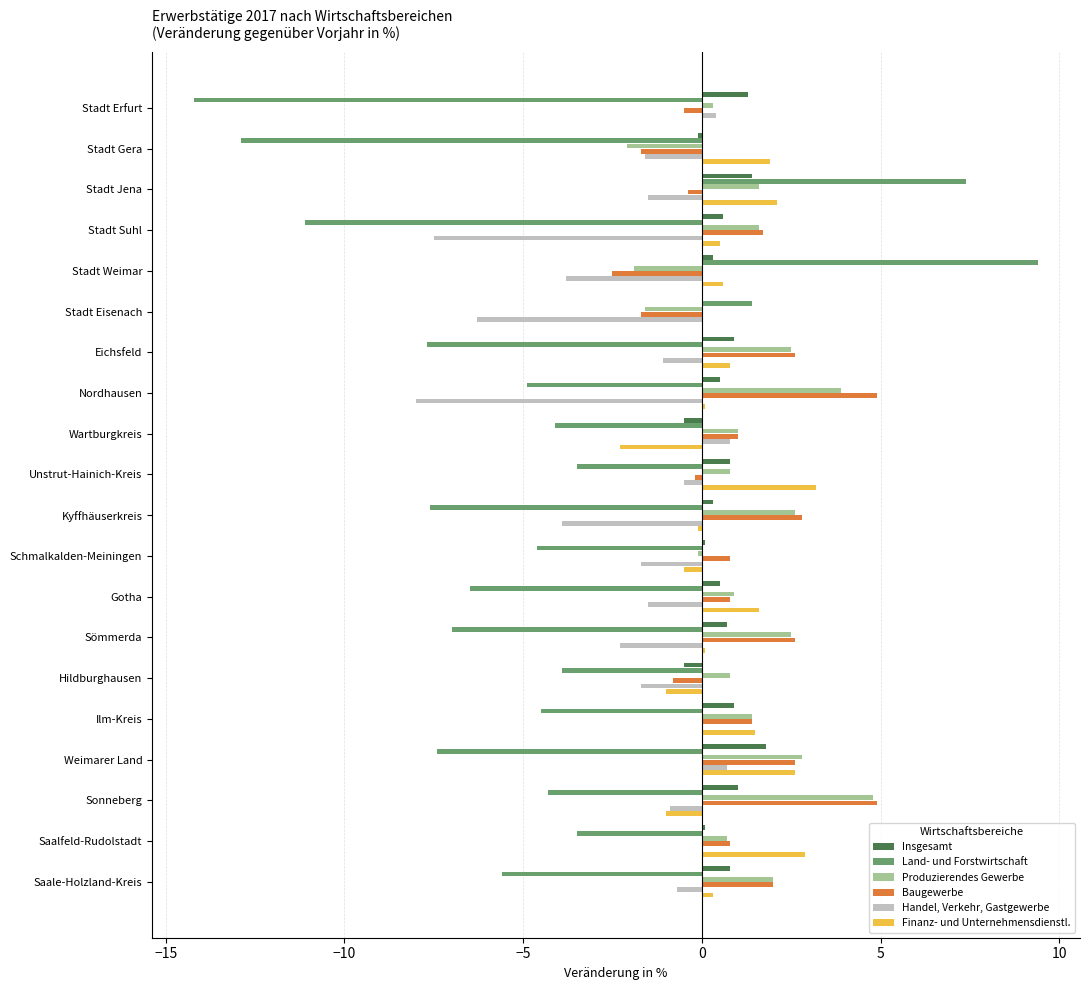

Which series changed the most between Stadt Weimar and Schmalkalden-Meiningen?

Land- und Forstwirtschaft